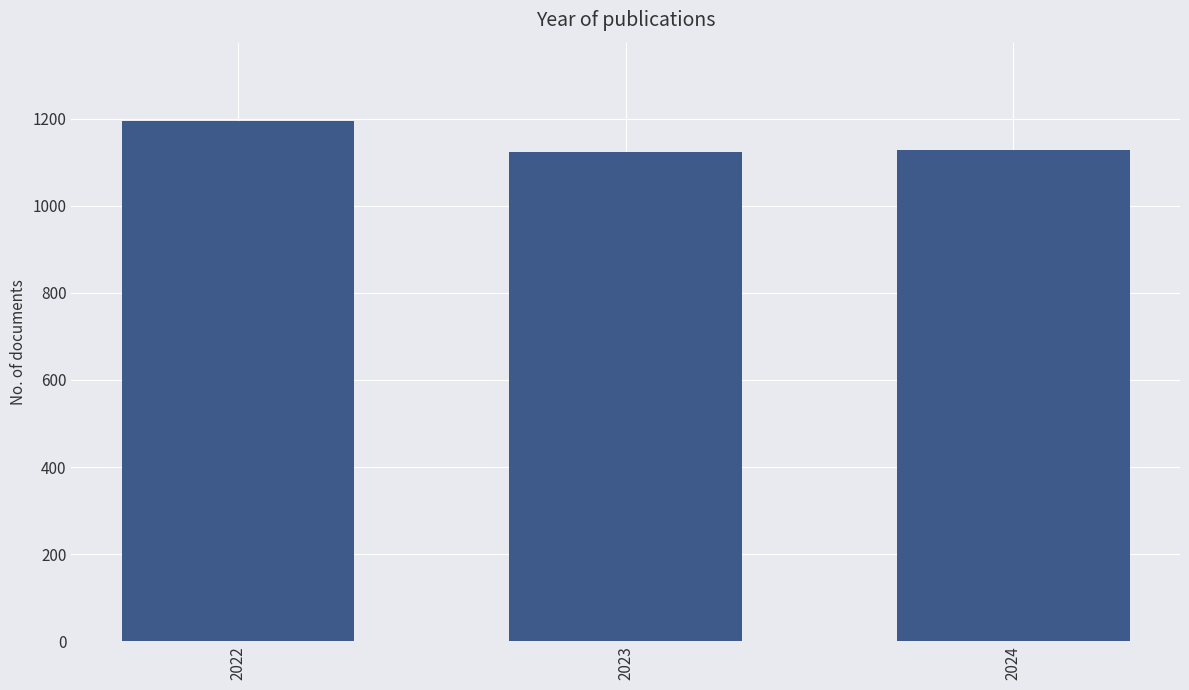

Reading right to left, extract all data points from this chart.

1129	1123	1195